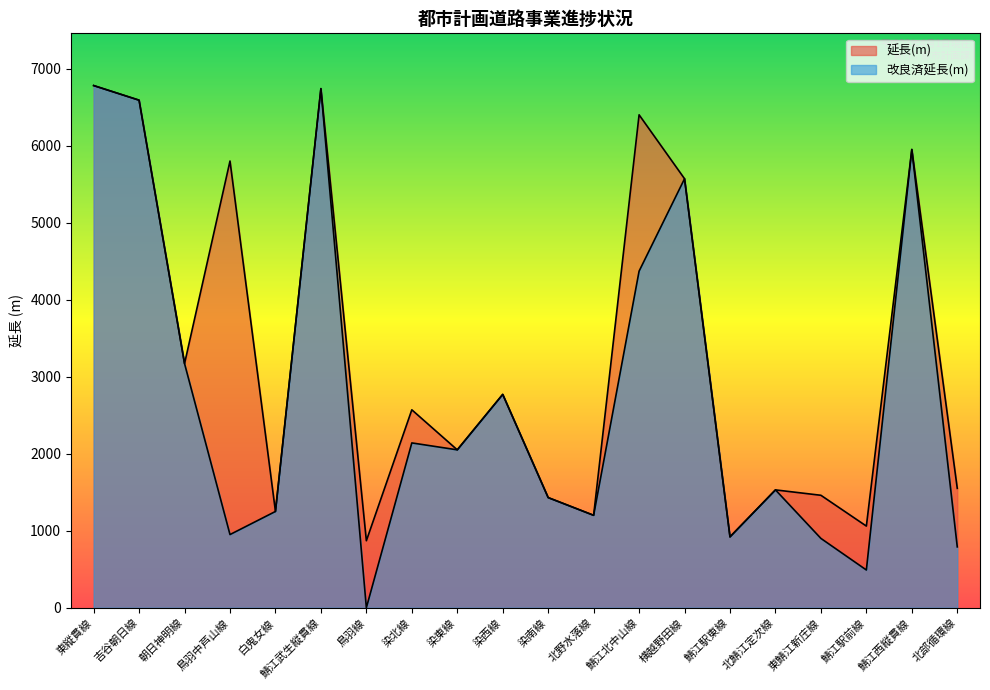

Is it true that 延長(m) equals 6740 at 鯖江武生縦貫線?

True